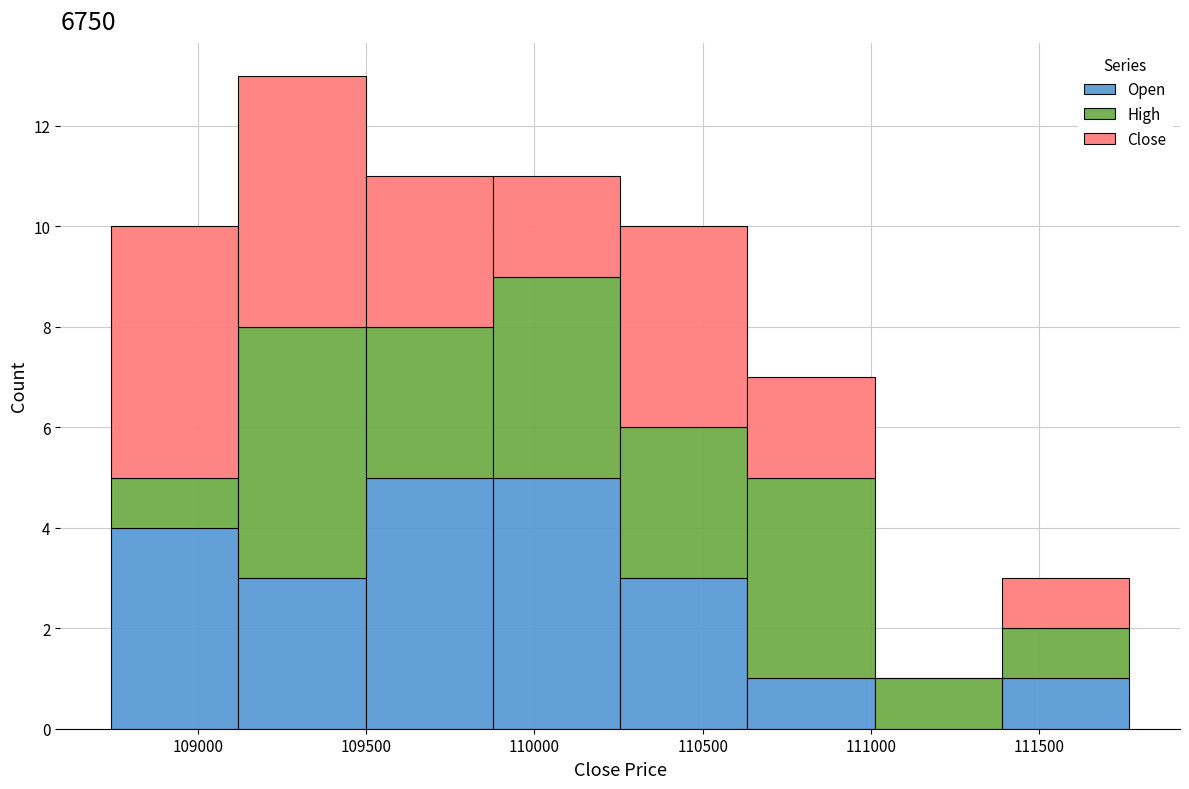

Reading left to right, transcribe this chart: for each stacked bar, give the range it covers on the x-axis and its total height. Neither the bar edges nor the heights are printed on the chart, so give them approximately, as read against the axes.

108750 to 109100: 10
109100 to 109500: 13
109500 to 109900: 11
109900 to 110250: 11
110250 to 110650: 10
110650 to 111000: 7
111000 to 111400: 1
111400 to 111750: 3